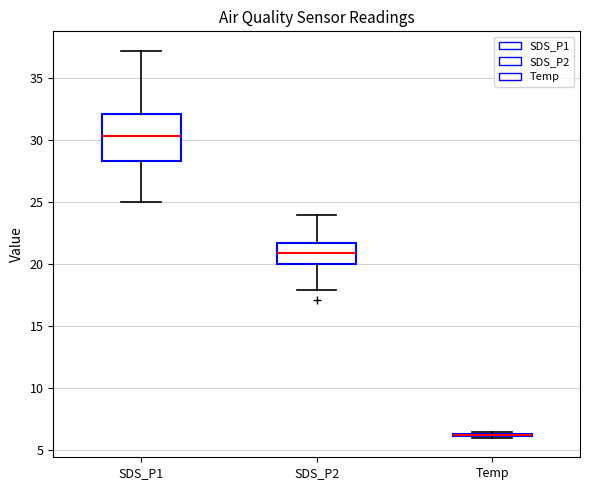

Which box is the tallest, from its lower edge to its upper edge?

SDS_P1